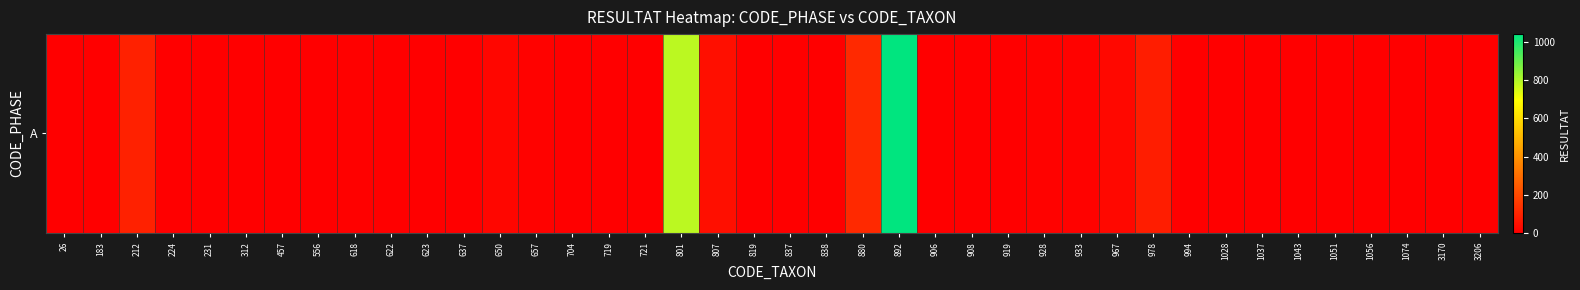

Count the number of categories in the chart.

40